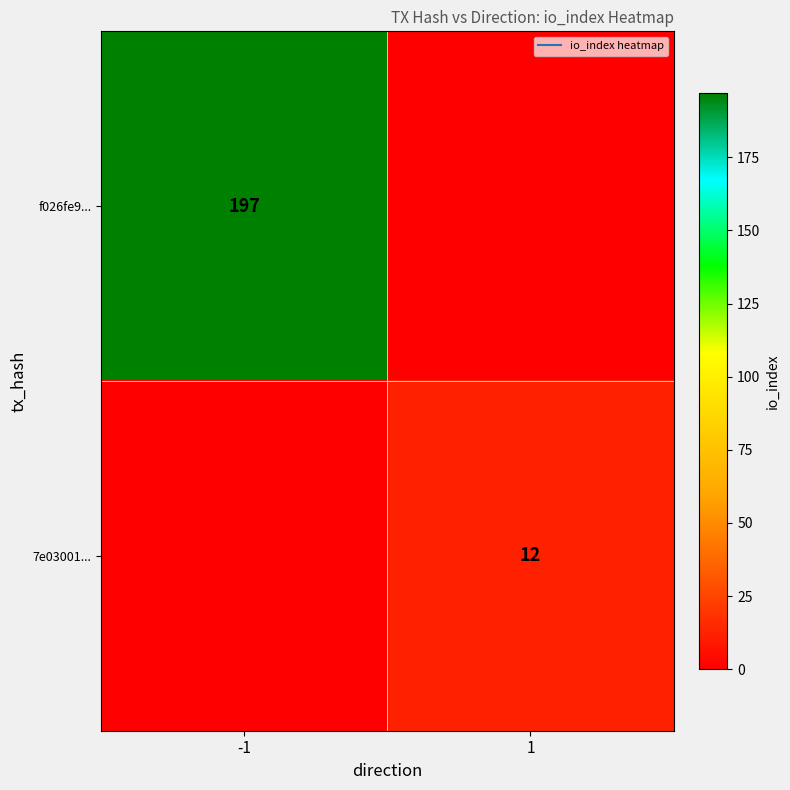

Rank the series by their average value, from highest to lowest.

f026fe9..., 7e03001...